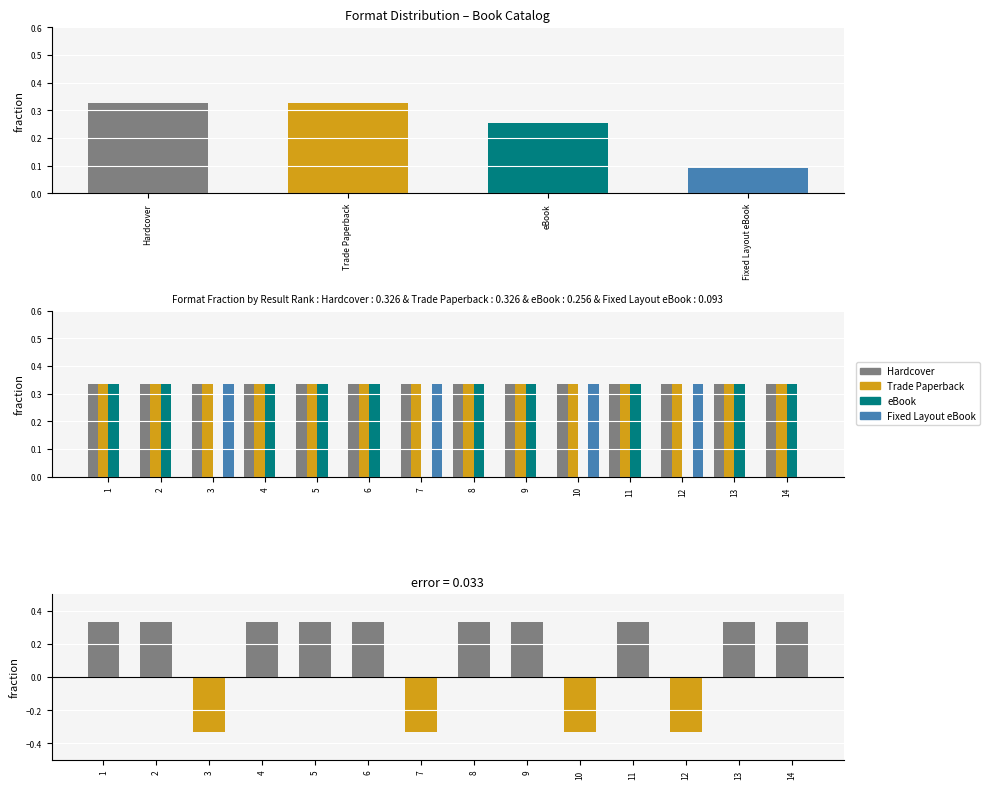

What is the total value across all series at 7?

1.0